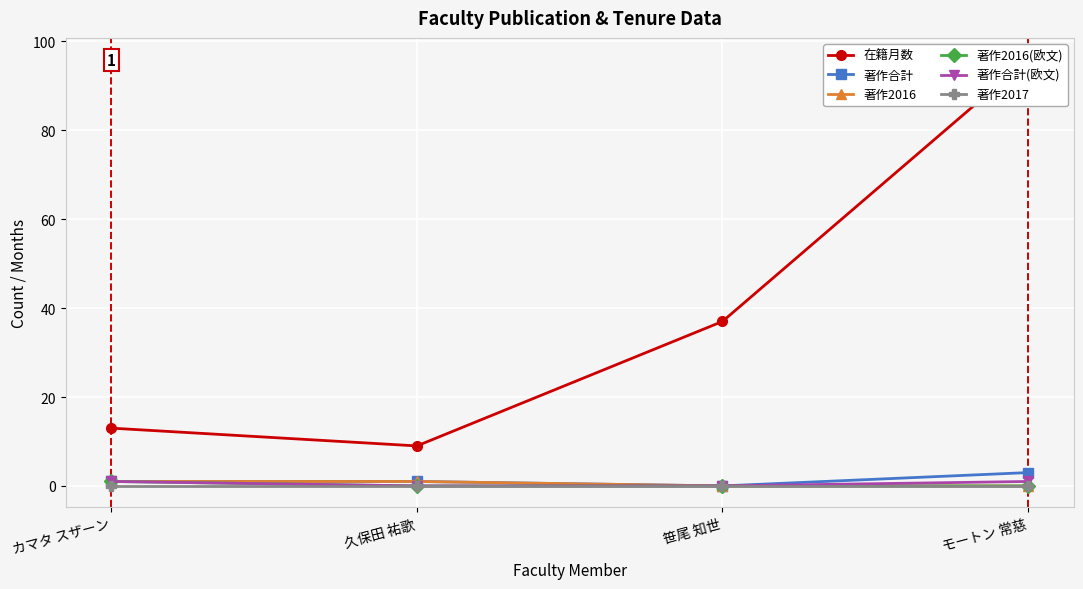

True or false: 著作2017 and 著作2016(欧文) intersect in this chart.

False